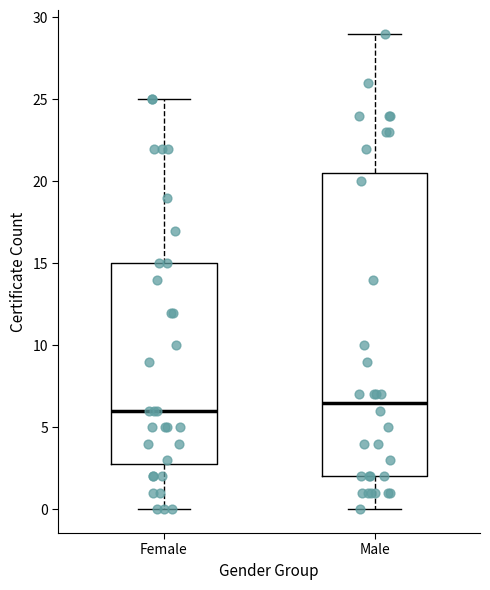

Reading left to right, read every box against the y-axis: the position of its median line, the range the box covers, and the ends of its whiskers. The values are not printed on the chart, so give them approximately, as read against the axis.

Female: median 6.0, box 3.0 to 15.0, whiskers 0.0 to 25.0
Male: median 6.5, box 2.0 to 20.5, whiskers 0.0 to 29.0